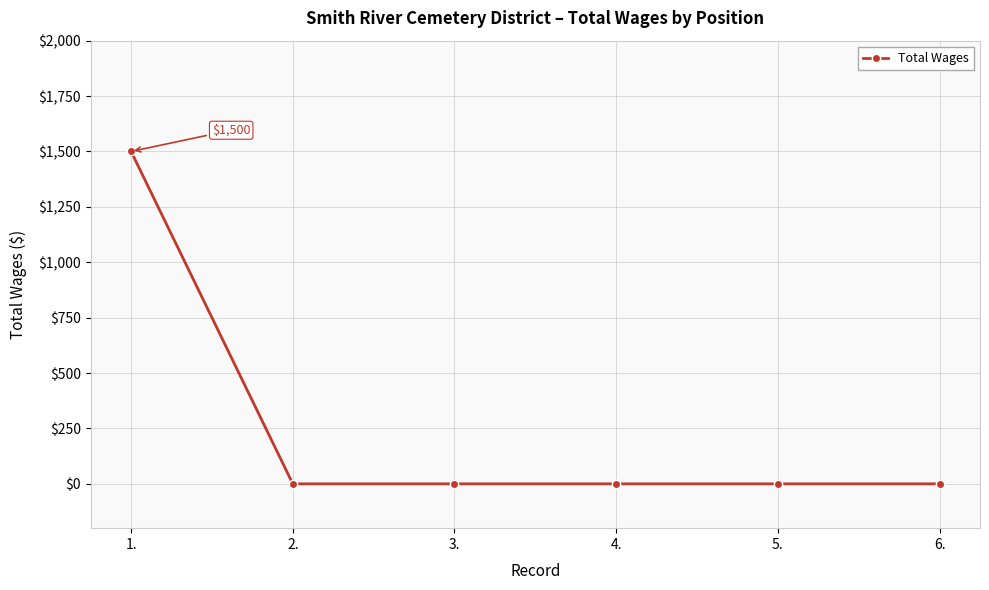

What is the average value?

250